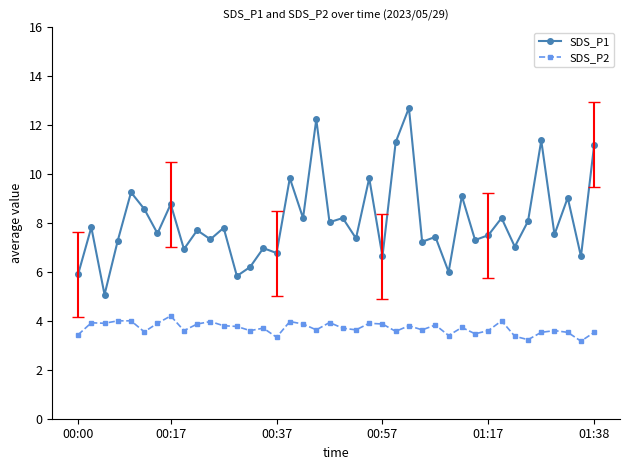

Does the chart display data point markers on the line(s)?

Yes